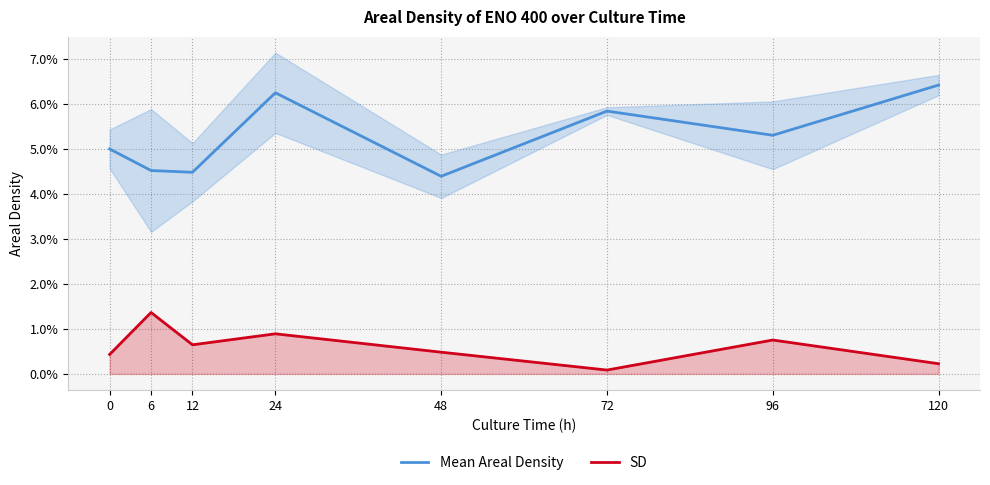

Does the chart display data point markers on the line(s)?

No